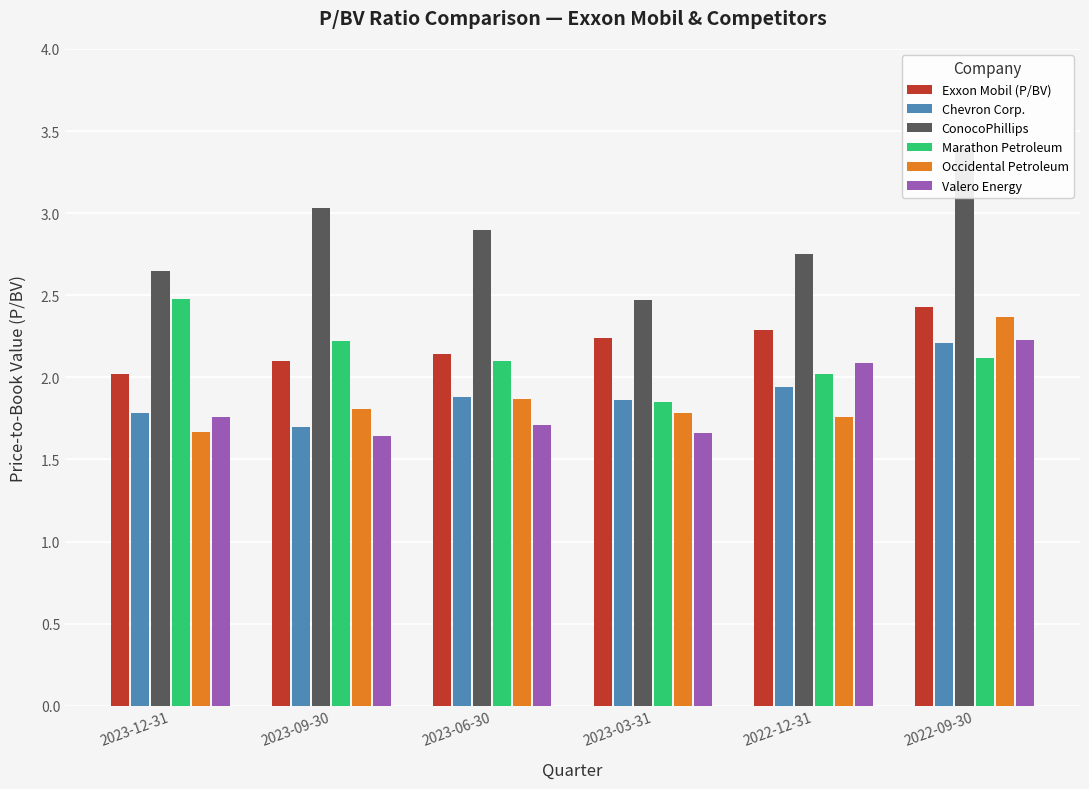

What is the difference between the maximum and minimum values in the Marathon Petroleum series?

0.6